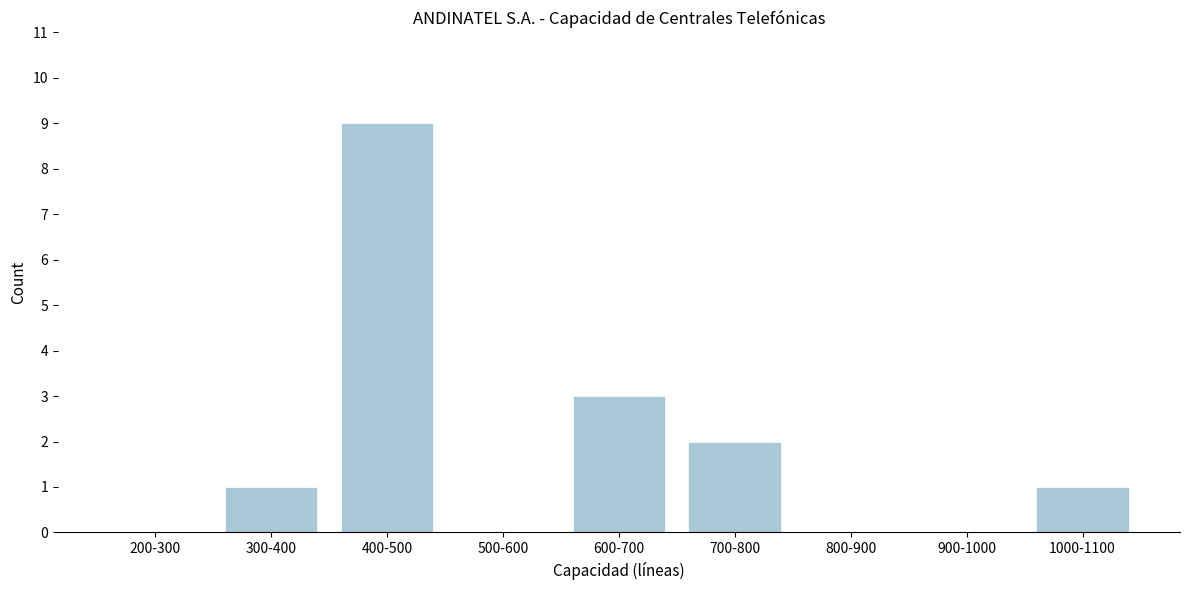

Reading right to left, what are all the values shown in this chart?

1000-1100=1	900-1000=0	800-900=0	700-800=2	600-700=3	500-600=0	400-500=9	300-400=1	200-300=0